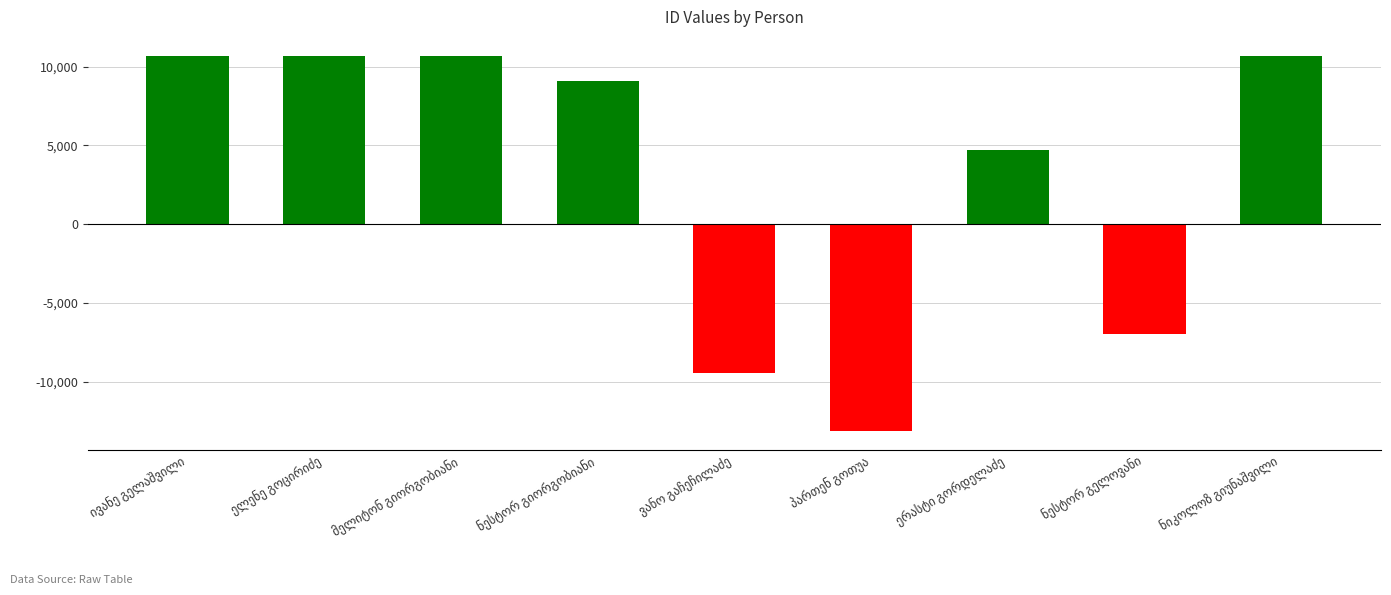

What is the value of the 7th bar from the left?

4723